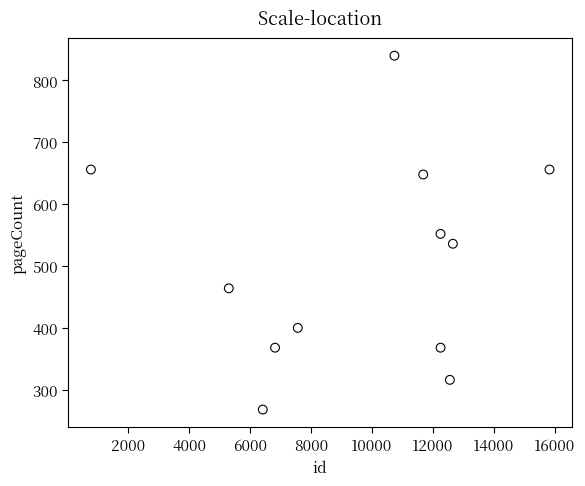

What is the average Y value?

506